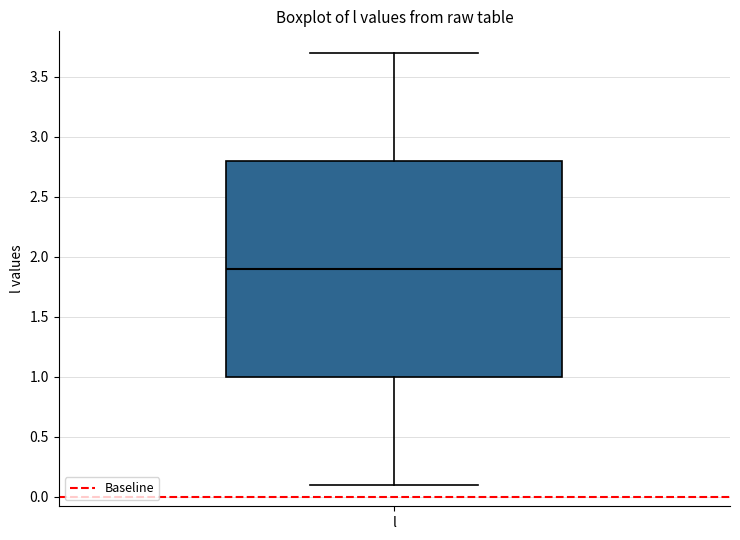

Where does the lower whisker of the box for l end on the y-axis? The values are not printed on the chart, so give them approximately, as read against the axis.

0.1